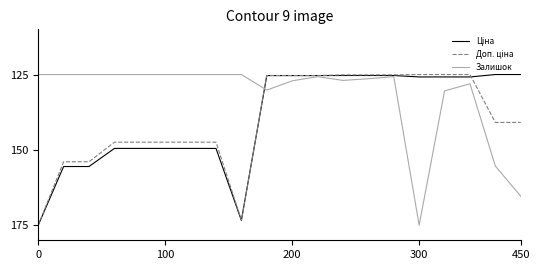

Is this an area chart (filled region under the line)?

No